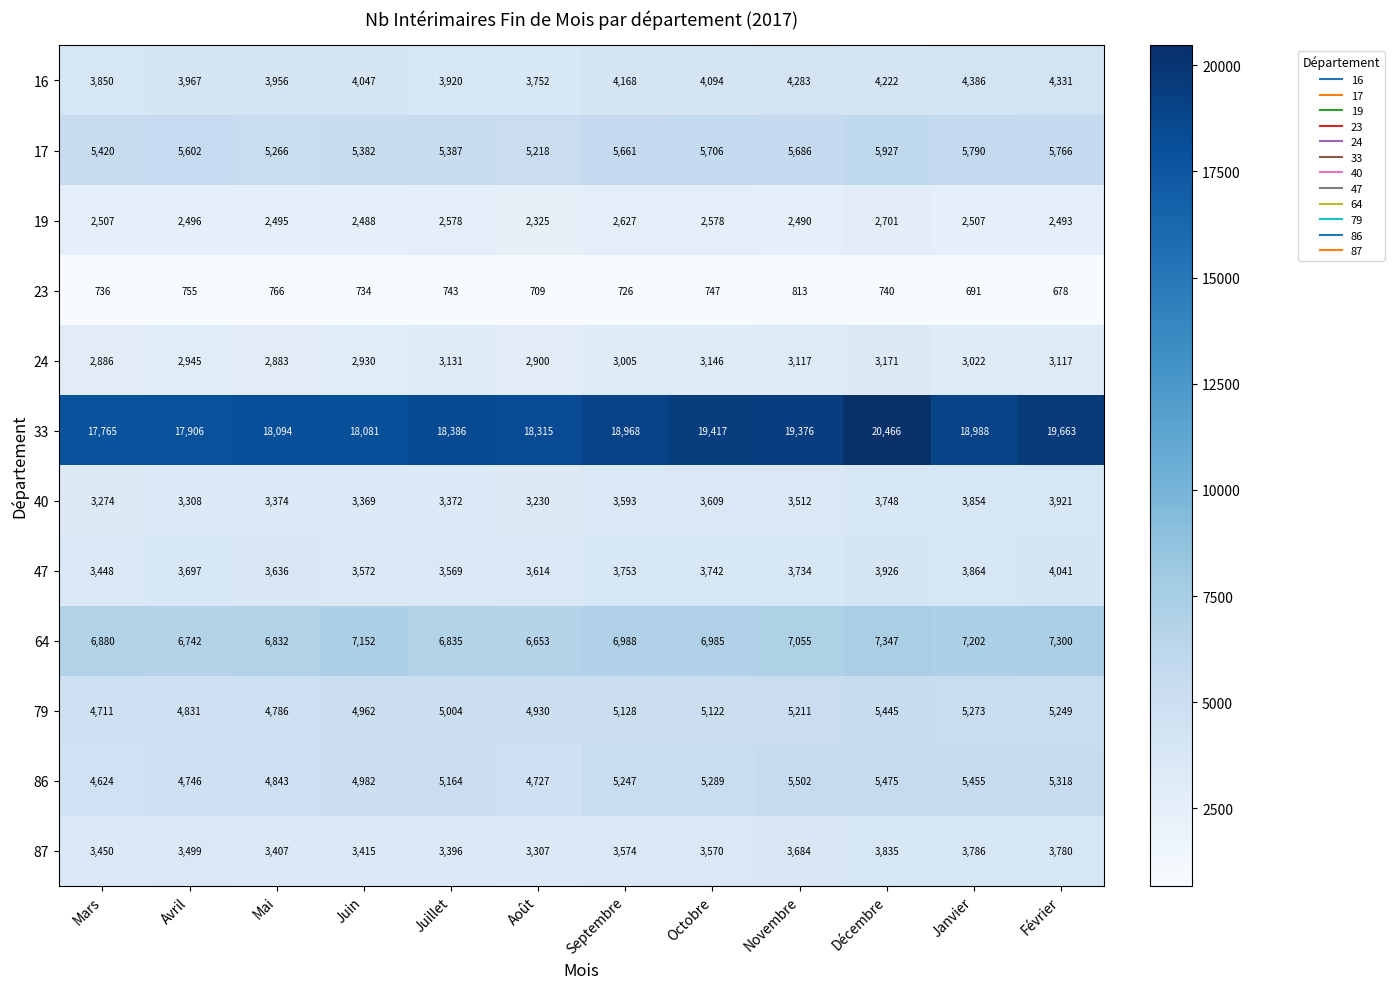

The value of 19 at Décembre is 2701. True or false?

True